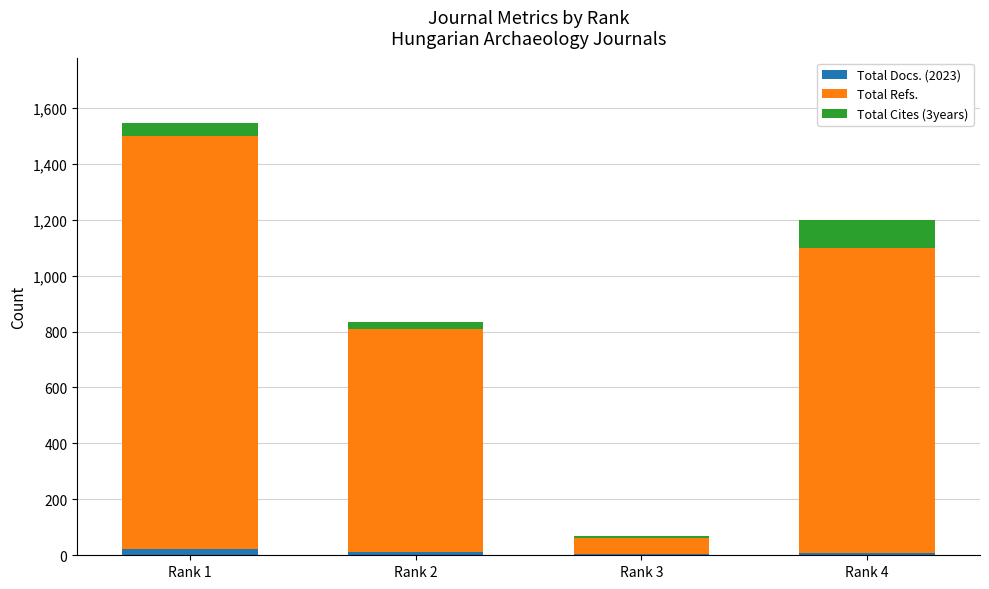

At which category is the sum across all series the highest?

Rank 1